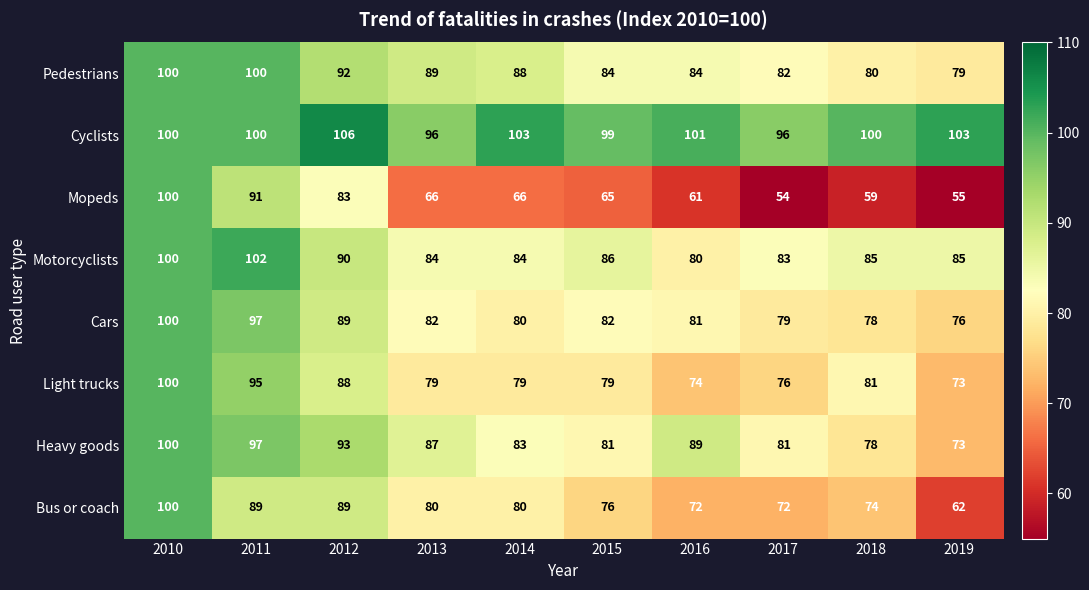

Is it true that Heavy goods equals 89 at 2016?

True